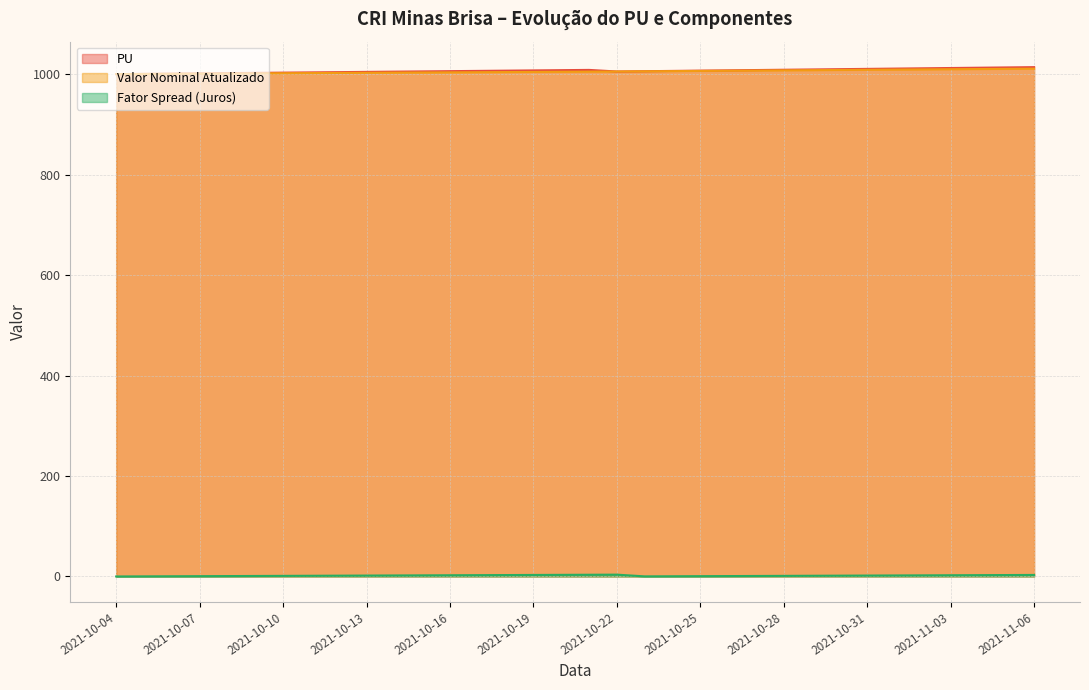

Reading left to right, extract all data points from this chart.

PU: 2021-10-04=1000.0	2021-10-05=1000.5	2021-10-06=1001.0	2021-10-07=1001.5	2021-10-08=1002.0	2021-10-09=1002.5	2021-10-10=1002.9	2021-10-11=1003.4	2021-10-12=1003.9	2021-10-13=1004.4	2021-10-14=1004.9	2021-10-15=1005.4	2021-10-16=1005.9	2021-10-17=1006.4	2021-10-18=1006.9	2021-10-19=1007.4	2021-10-20=1007.9	2021-10-21=1008.4	2021-10-22=1005.2	2021-10-23=1005.8	2021-10-24=1006.4	2021-10-25=1006.9	2021-10-26=1007.5	2021-10-27=1008.1	2021-10-28=1008.7	2021-10-29=1009.3	2021-10-30=1009.8	2021-10-31=1010.4	2021-11-01=1011.0	2021-11-02=1011.6	2021-11-03=1012.1	2021-11-04=1012.7	2021-11-05=1013.3	2021-11-06=1013.9
Valor Nominal Atualizado: 2021-10-04=1000.0	2021-10-05=1000.3	2021-10-06=1000.6	2021-10-07=1000.9	2021-10-08=1001.2	2021-10-09=1001.4	2021-10-10=1001.7	2021-10-11=1002.0	2021-10-12=1002.3	2021-10-13=1002.6	2021-10-14=1002.9	2021-10-15=1003.2	2021-10-16=1003.5	2021-10-17=1003.8	2021-10-18=1004.1	2021-10-19=1004.3	2021-10-20=1004.6	2021-10-21=1004.9	2021-10-22=1005.2	2021-10-23=1005.6	2021-10-24=1006.0	2021-10-25=1006.3	2021-10-26=1006.7	2021-10-27=1007.1	2021-10-28=1007.5	2021-10-29=1007.8	2021-10-30=1008.2	2021-10-31=1008.6	2021-11-01=1009.0	2021-11-02=1009.3	2021-11-03=1009.7	2021-11-04=1010.1	2021-11-05=1010.5	2021-11-06=1010.8
Fator Spread (Juros): 2021-10-04=0.0	2021-10-05=0.2	2021-10-06=0.4	2021-10-07=0.6	2021-10-08=0.8	2021-10-09=1.0	2021-10-10=1.2	2021-10-11=1.4	2021-10-12=1.6	2021-10-13=1.8	2021-10-14=2.0	2021-10-15=2.2	2021-10-16=2.4	2021-10-17=2.6	2021-10-18=2.8	2021-10-19=3.0	2021-10-20=3.2	2021-10-21=3.4	2021-10-22=3.6	2021-10-23=0.2	2021-10-24=0.4	2021-10-25=0.6	2021-10-26=0.8	2021-10-27=1.0	2021-10-28=1.2	2021-10-29=1.4	2021-10-30=1.6	2021-10-31=1.8	2021-11-01=2.0	2021-11-02=2.2	2021-11-03=2.4	2021-11-04=2.6	2021-11-05=2.8	2021-11-06=3.1